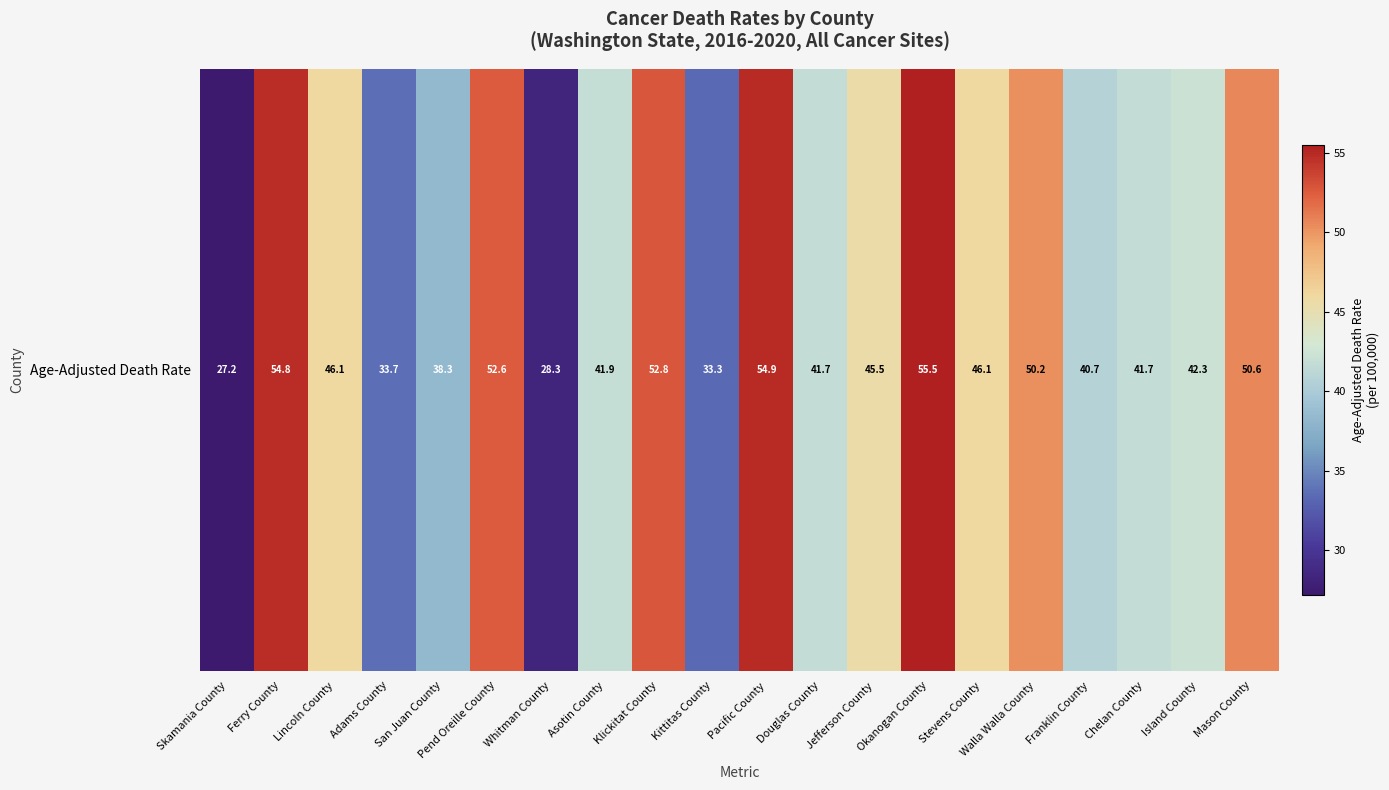

What is the sum of the values at Kittitas County and Island County?

75.6